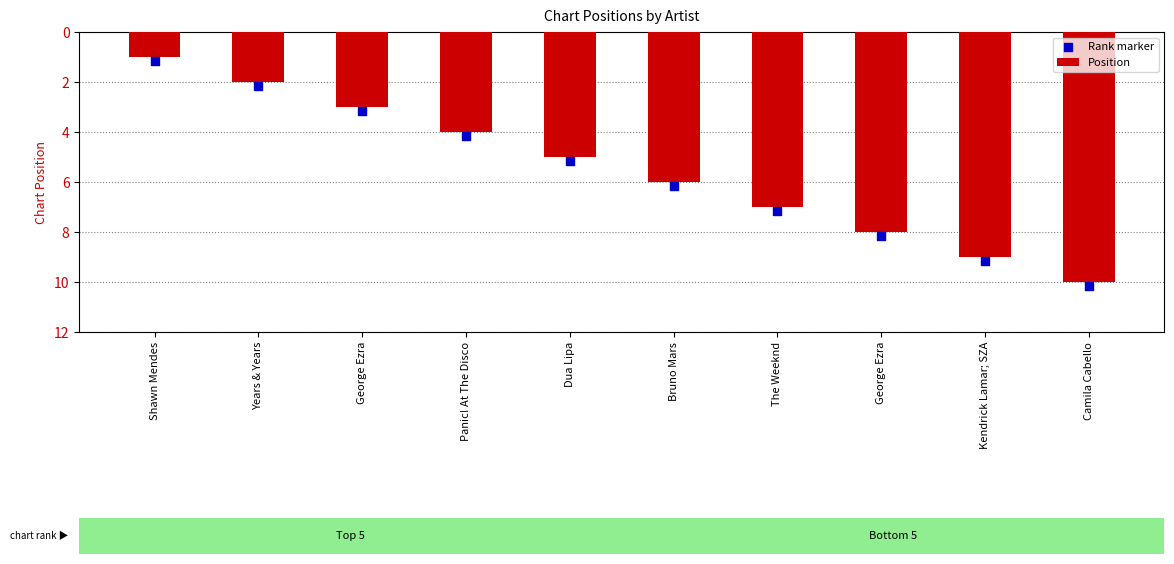

Which series contains the highest Y value?

Rank marker